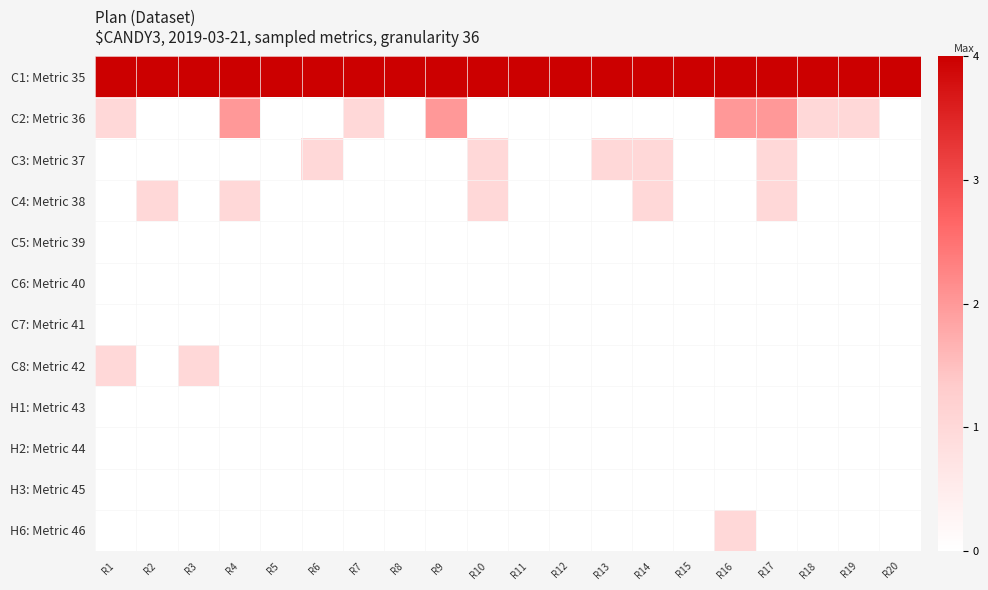

Between R8 and R17, which is larger?

R8